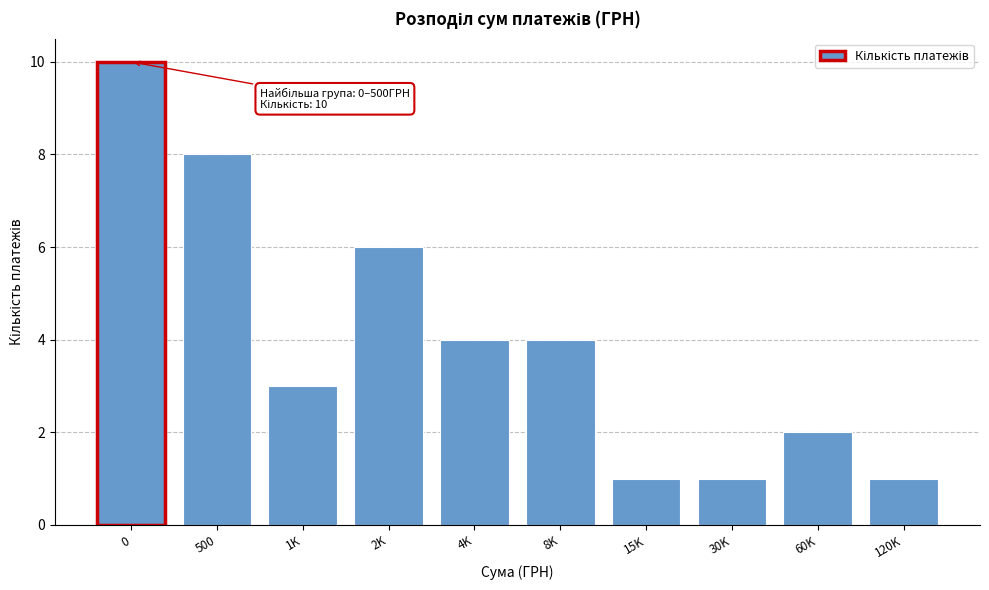

Reading left to right, what are all the values shown in this chart?

10	8	3	6	4	4	1	1	2	1